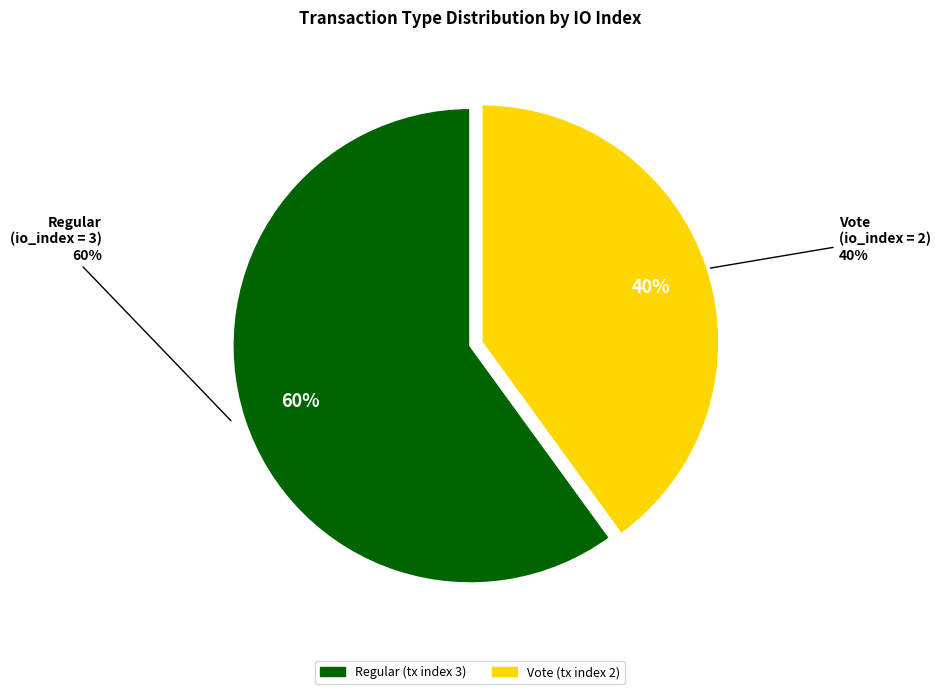

Between Regular (tx index 3) and Vote (tx index 2), which is larger?

Regular (tx index 3)